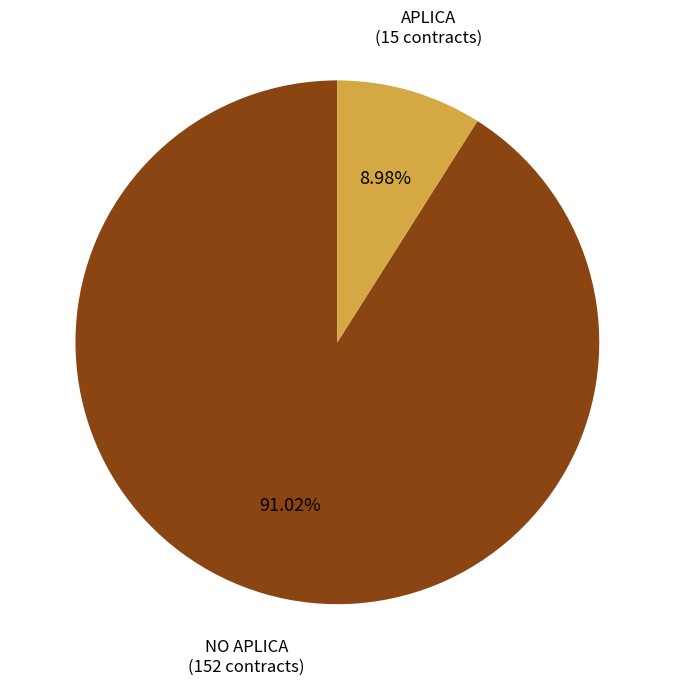

Is there any slice that represents more than half of the pie?

Yes